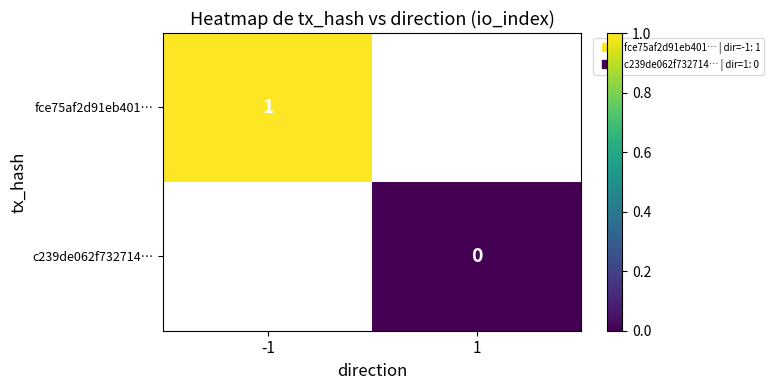

Which label corresponds to the smallest value in the chart?

1